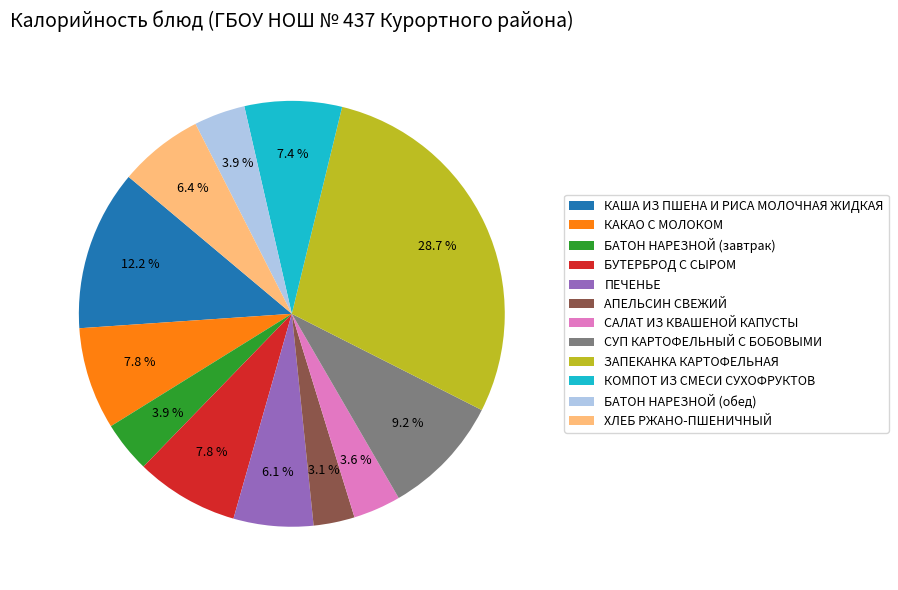

What is the ratio of the value at КОМПОТ ИЗ СМЕСИ СУХОФРУКТОВ to the value at КАША ИЗ ПШЕНА И РИСА МОЛОЧНАЯ ЖИДКАЯ?

0.6